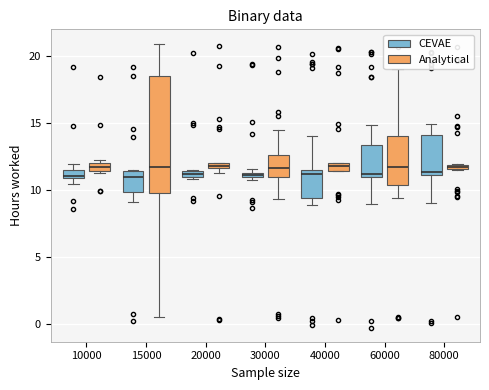

Which box is the tallest, from its lower edge to its upper edge?

15000 (Analytical)